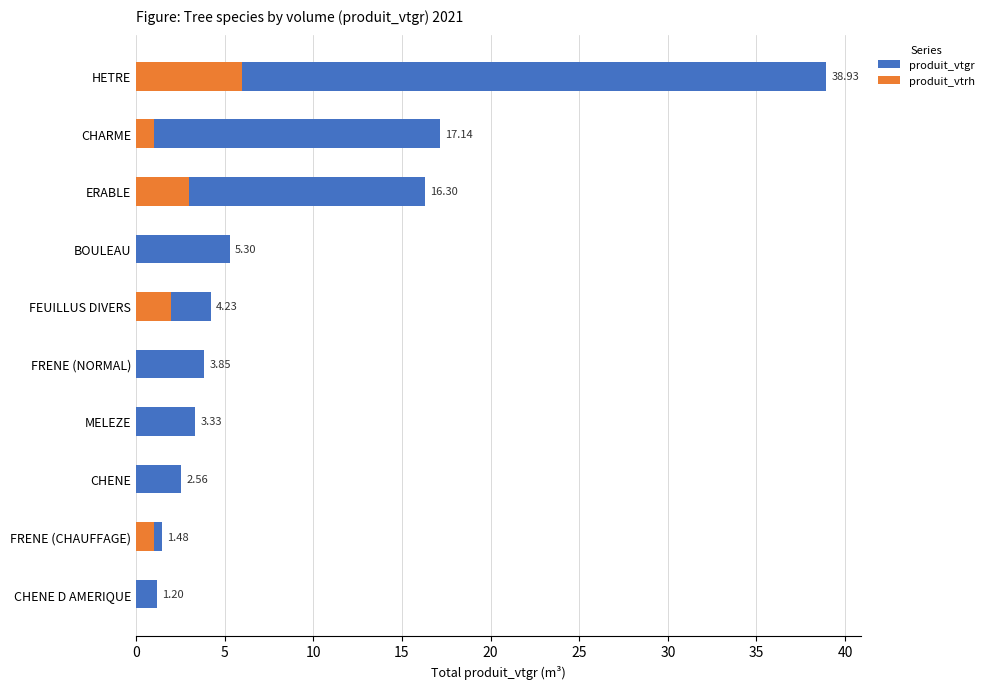

What are all the series names shown in the legend?

produit_vtgr, produit_vtrh